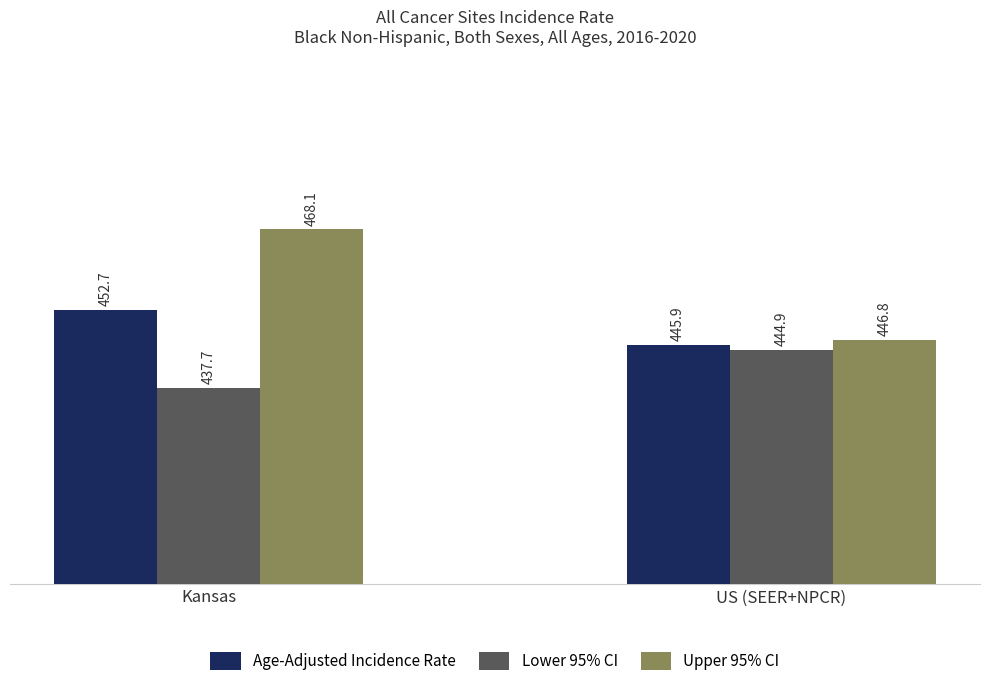

What is the value of the Upper 95% CI bar at the 1st from the left?

468.1